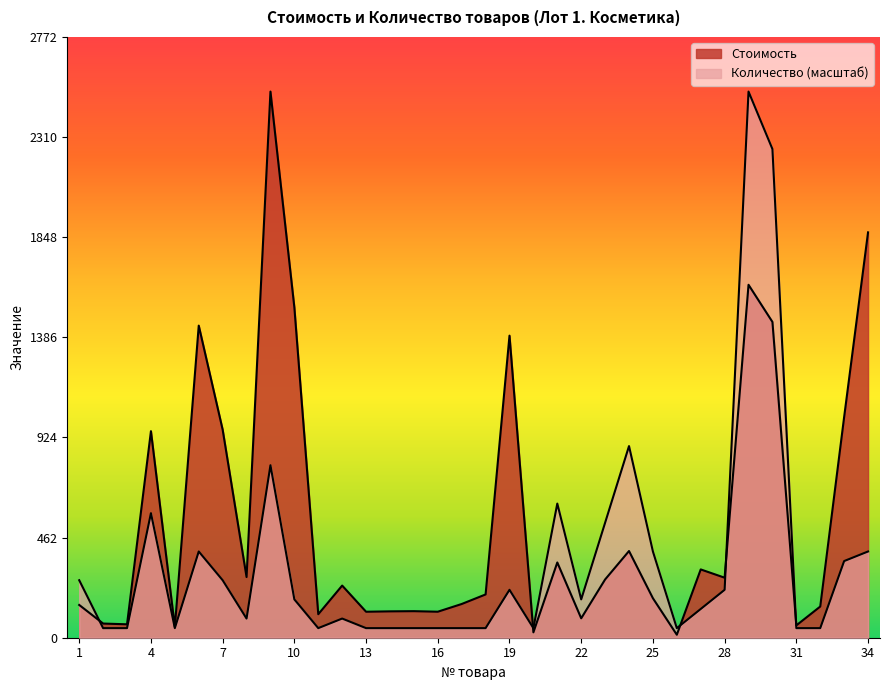

What is the highest value of the Количество series?

2520.0